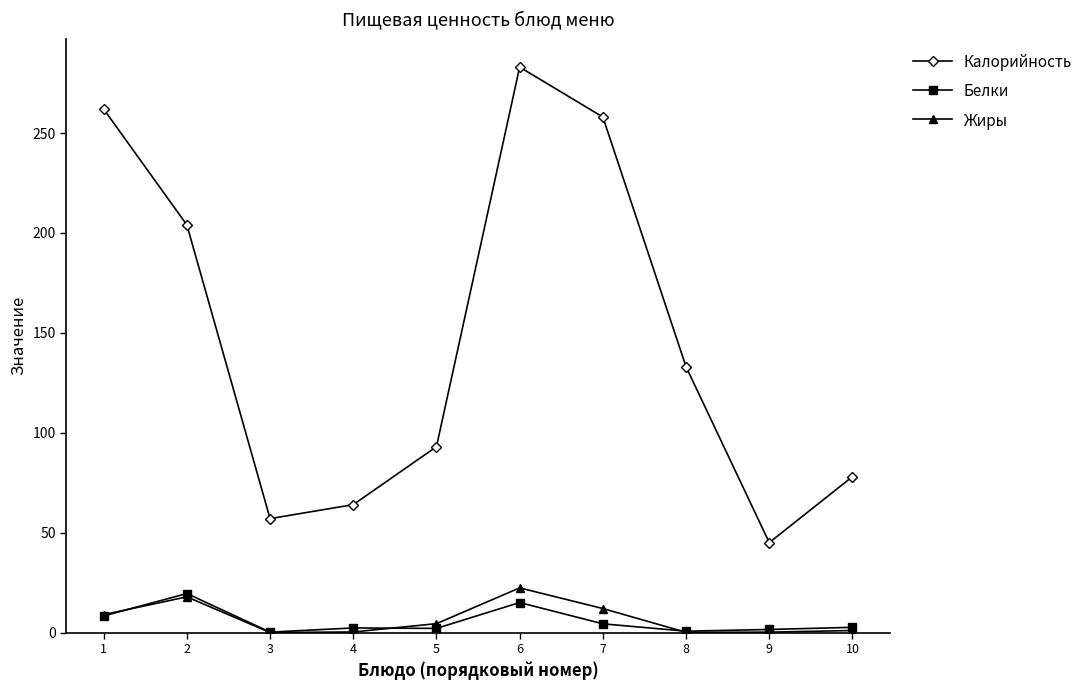

Which series has the largest total across all categories?

Калорийность